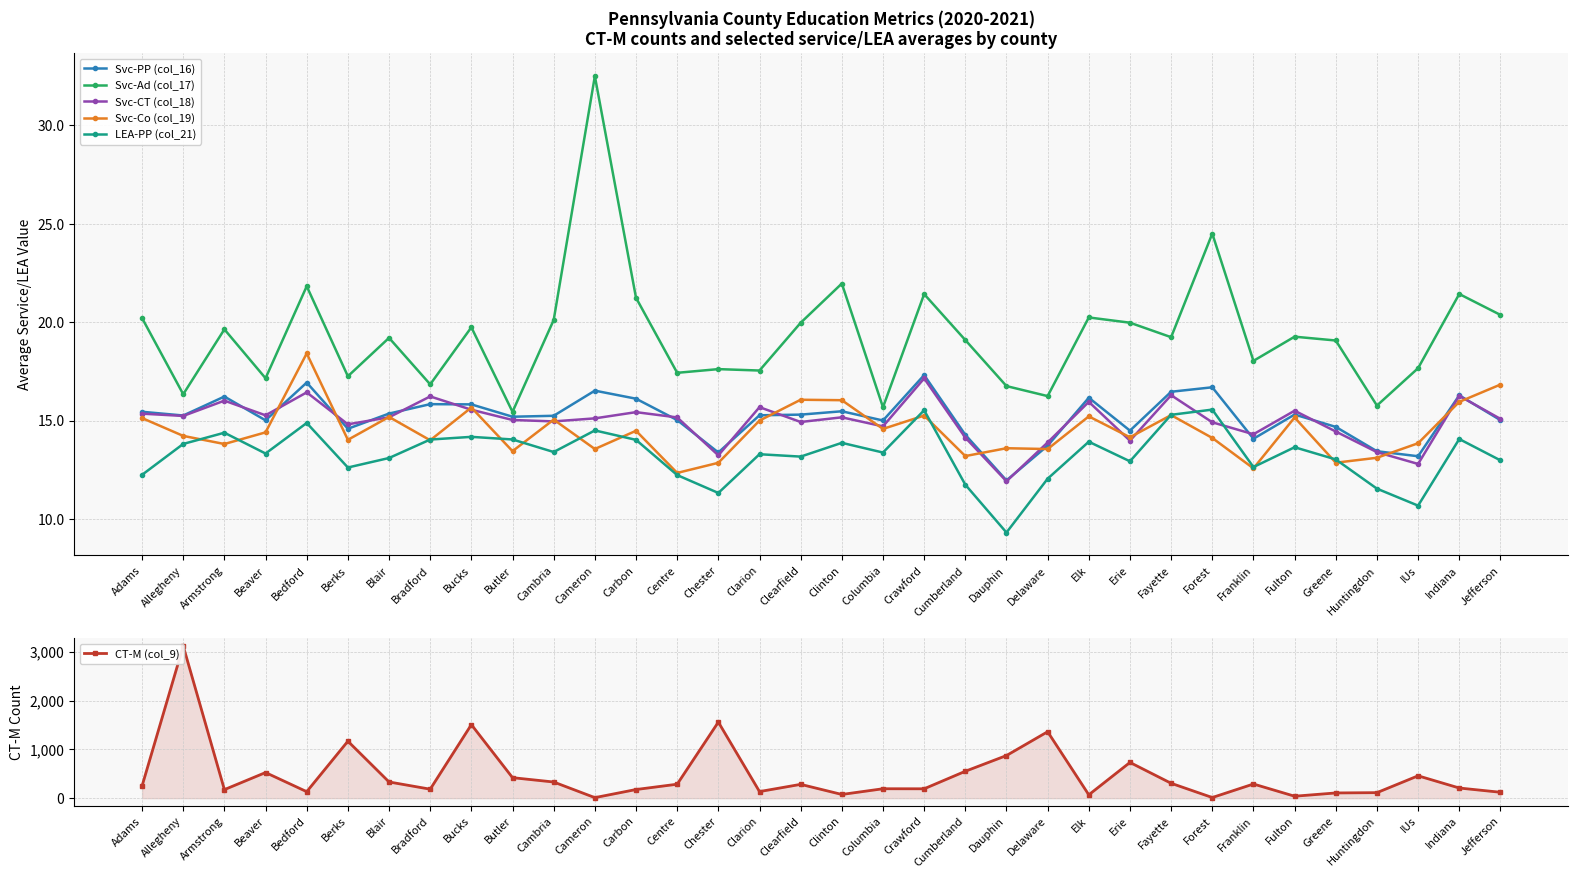

What is the spread (max minus min) of values at Dauphin?

863.7